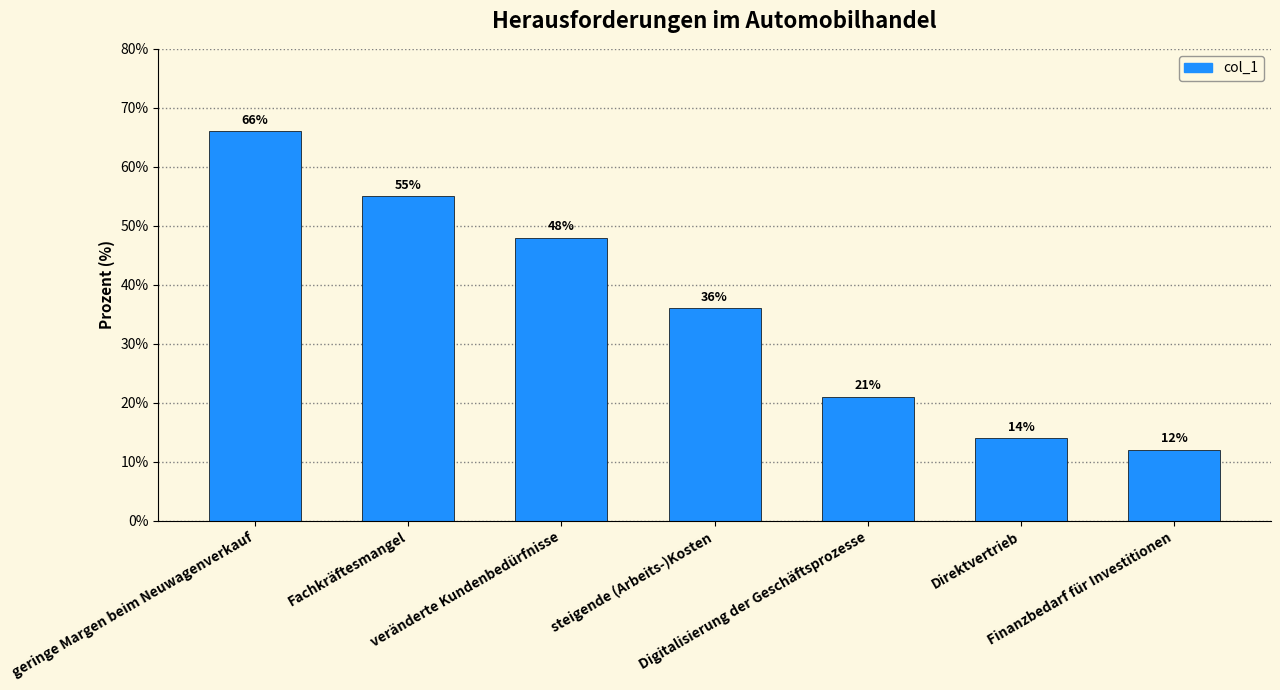

Where is the data nearest to the value 39?

steigende (Arbeits-)Kosten